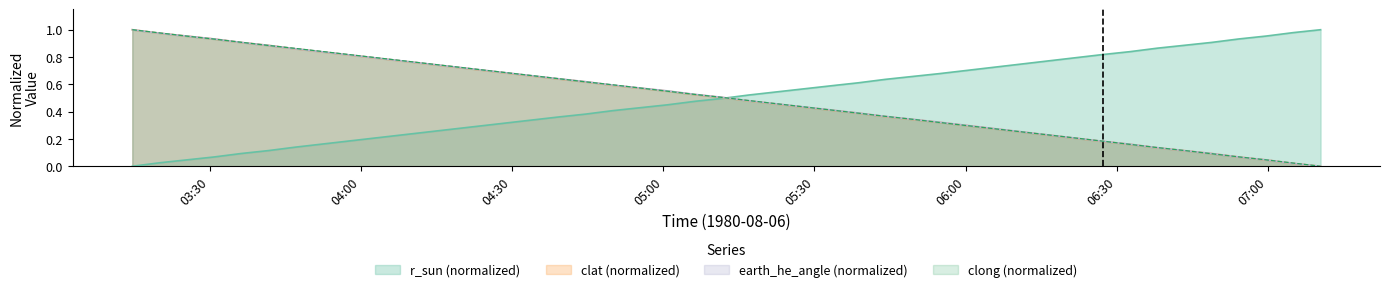

How many lines are shown in the chart?

4